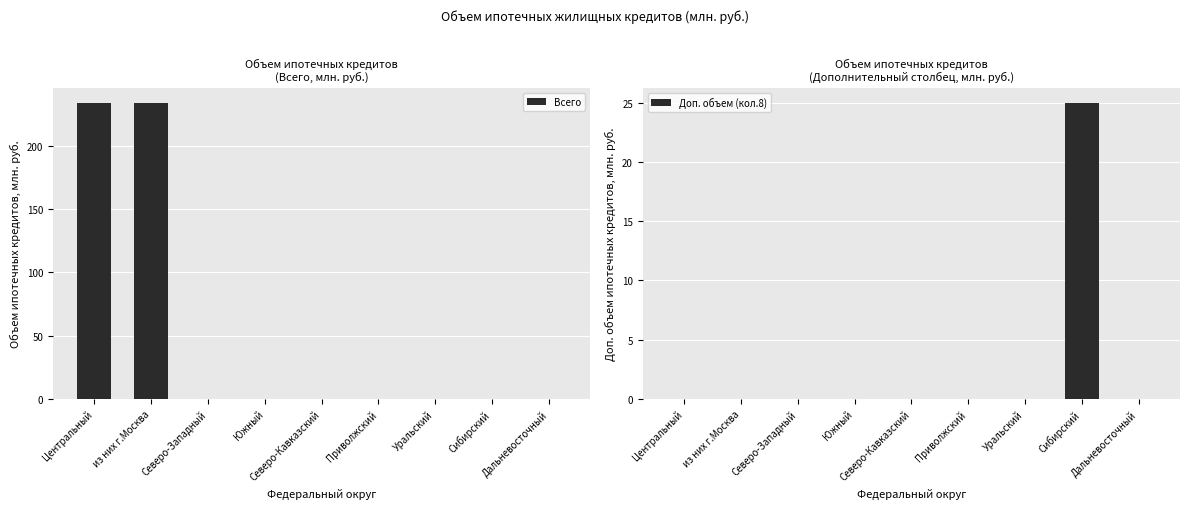

What is the average value of the Всего series?

52